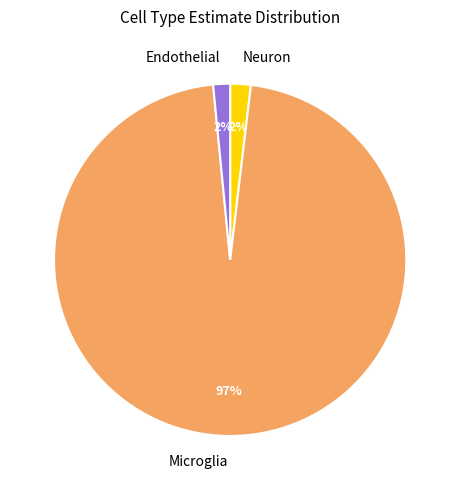

True or false: Neuron accounts for 15% of the total.

False